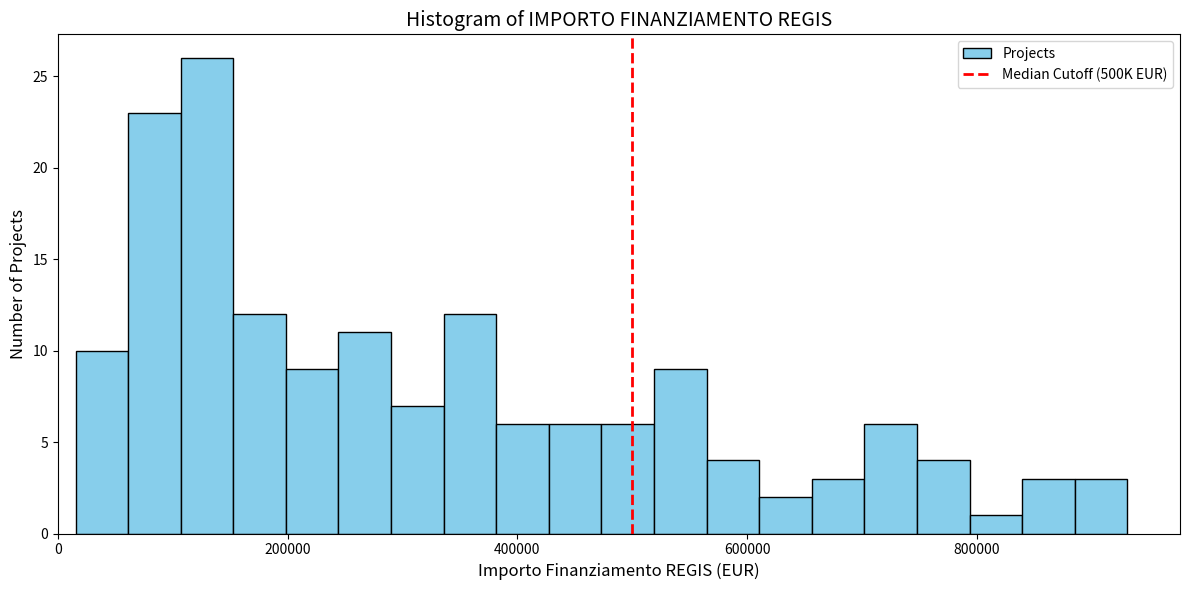

Read against the x-axis, roughly where is the centre of the tallest bar?

120000